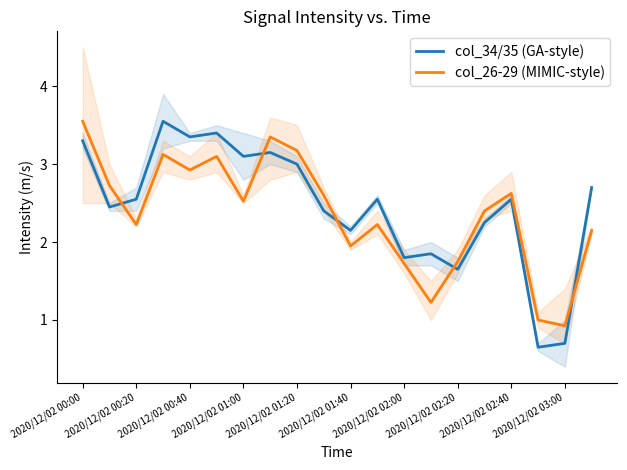

In col_34/35 (GA-style), how many points are higher than both neighbors (excluding endpoints)?

6